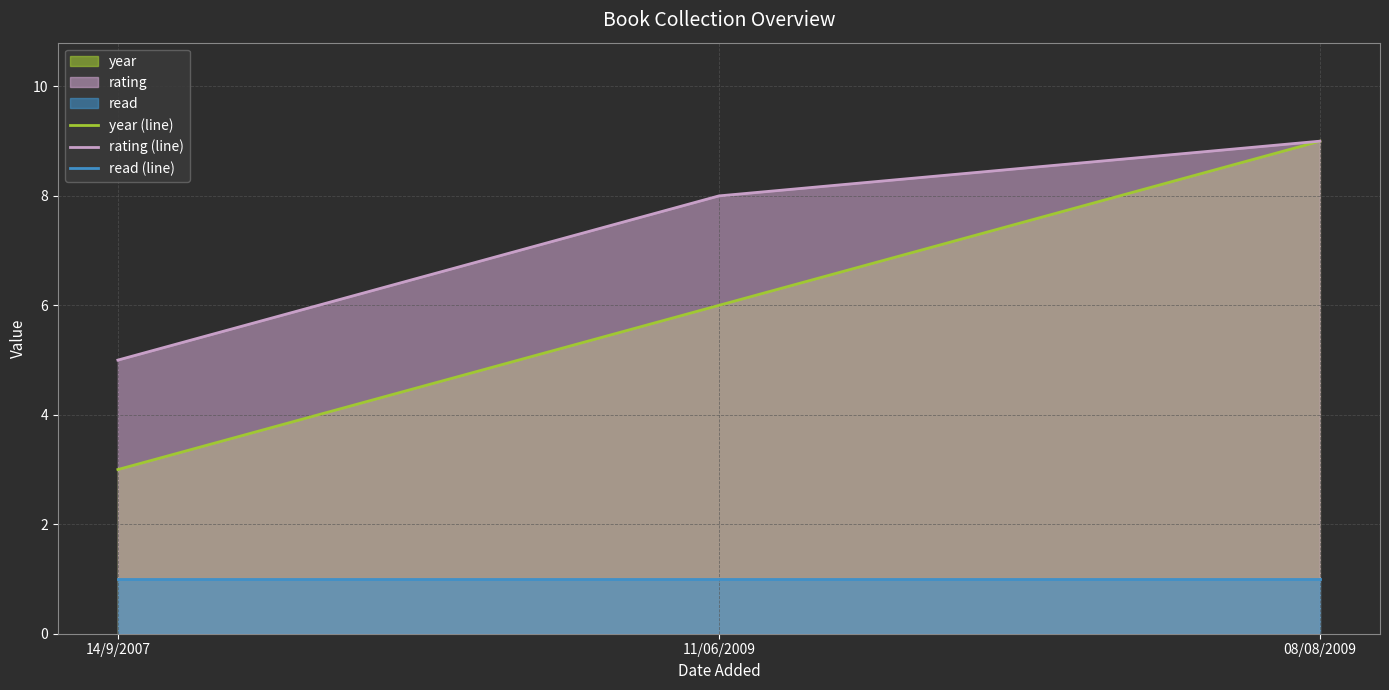

Does the chart display data point markers on the line(s)?

No